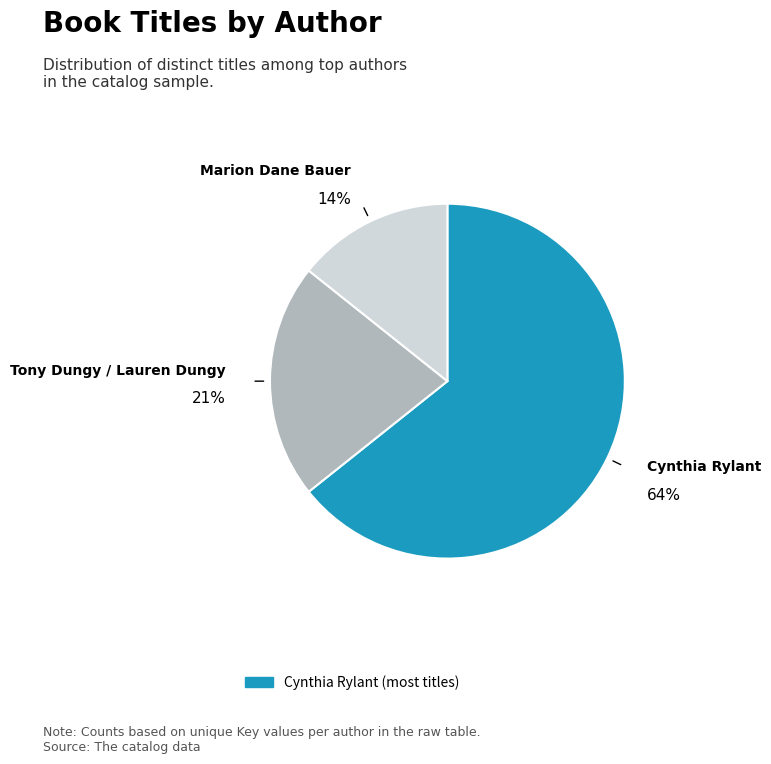

Which category has the biggest portion of the pie?

Cynthia Rylant